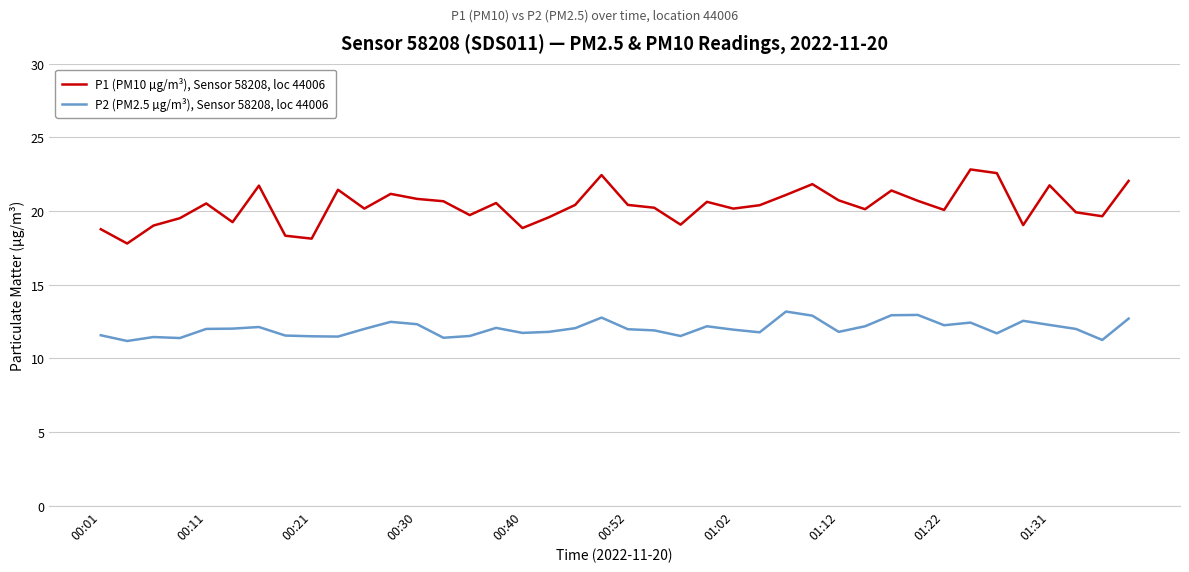

What is the difference between the maximum and minimum values in the P1 (PM10 µg/m³), Sensor 58208, loc 44006 series?

5.0